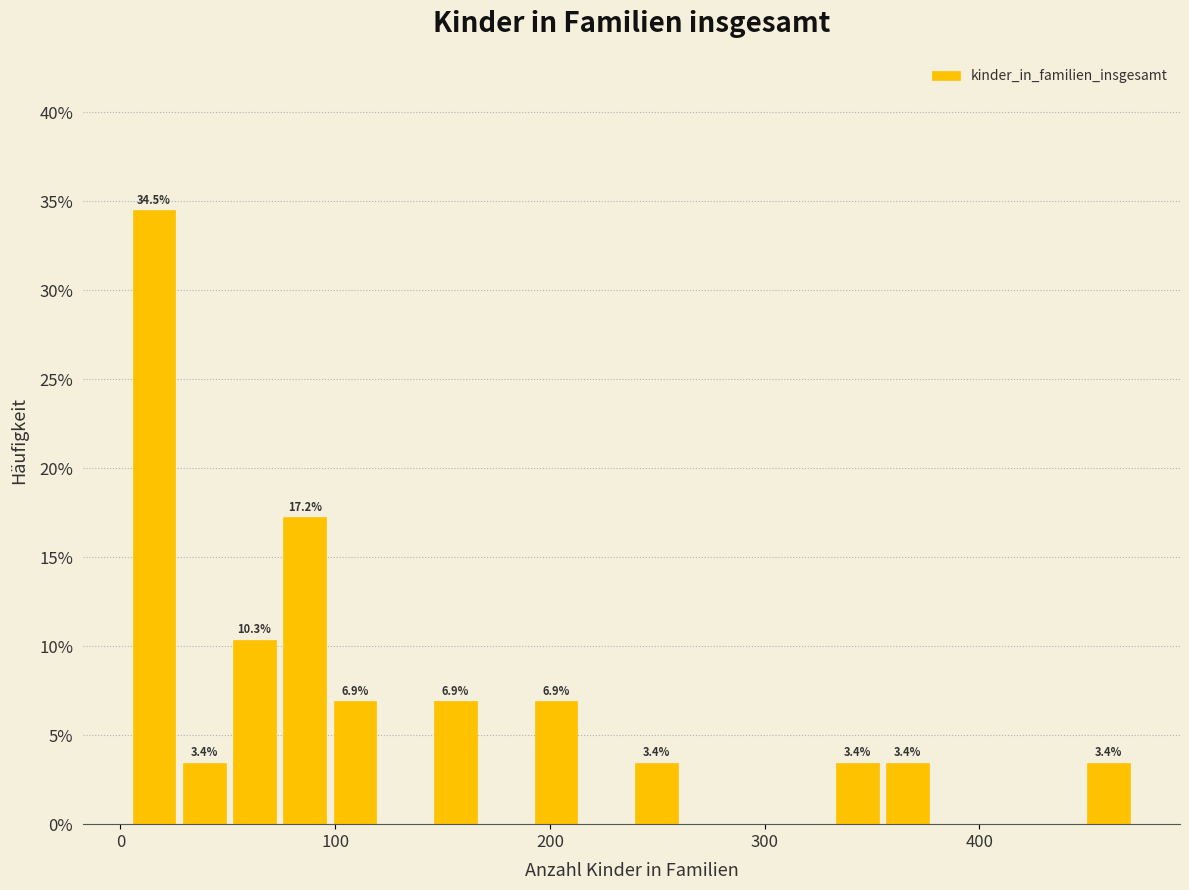

Around what value on the x-axis is the tallest bar? Give the approximate position of its centre, as read against the axis.

20